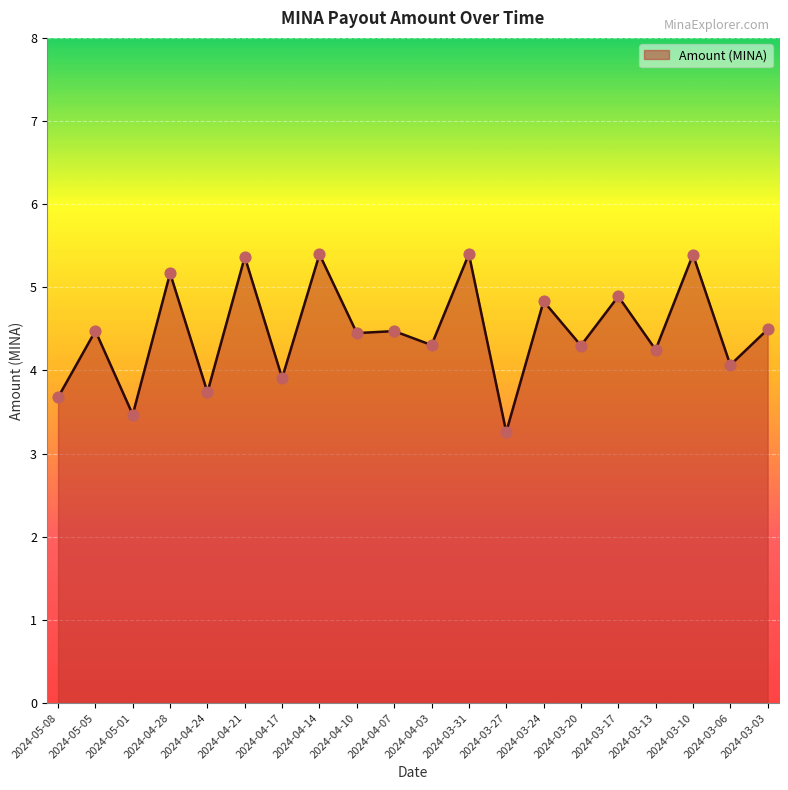

Approximately how many times larger is the value at 2024-05-01 compared to 2024-04-17?

0.9